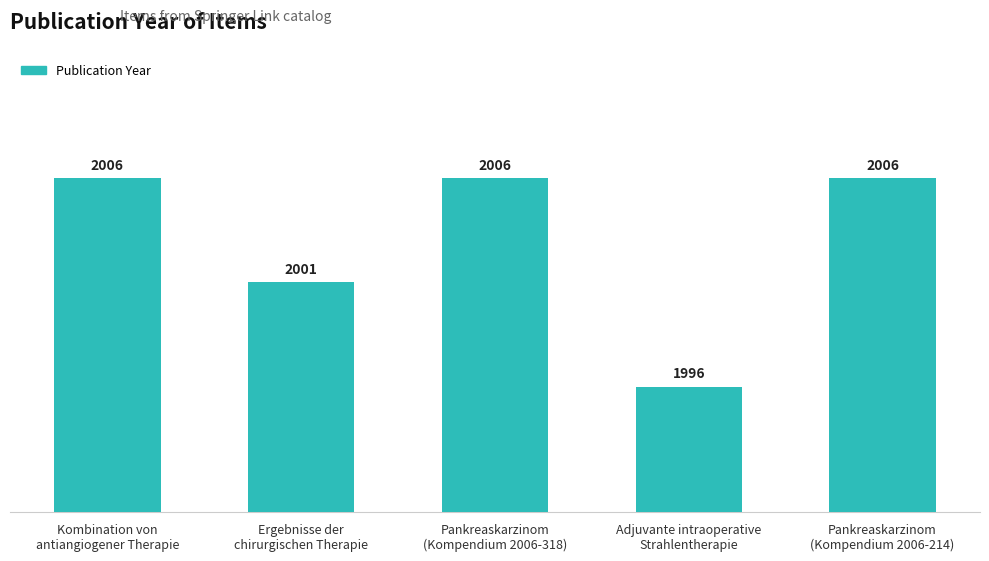

True or false: the data shows 1194 at Pankreaskarzinom
(Kompendium 2006-214).

False